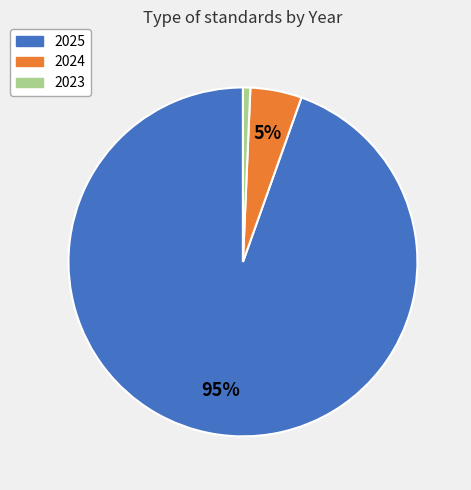

To the nearest percent, what is the average slice percentage?

33%